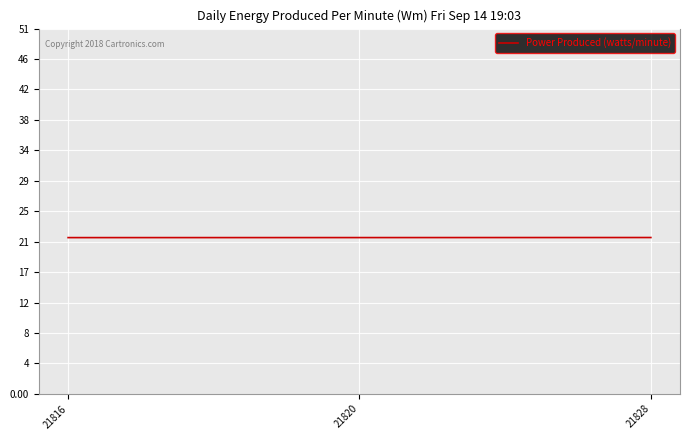

What is the value of the 1st point from the left?

21816